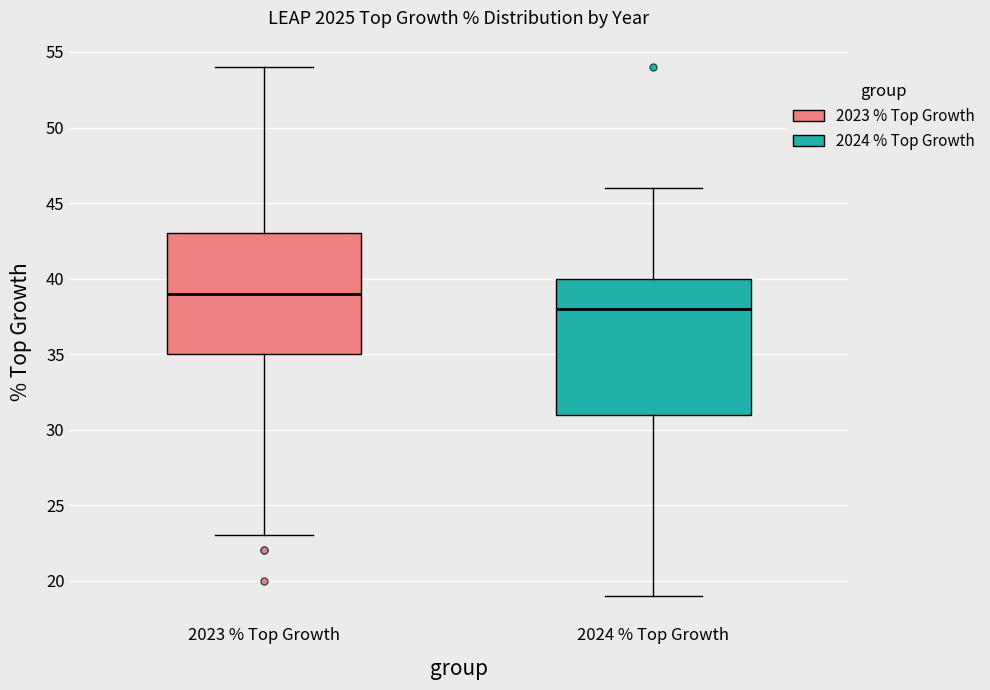

Where is the lower edge of the box for 2023 % Top Growth on the y-axis? The values are not printed on the chart, so give them approximately, as read against the axis.

35